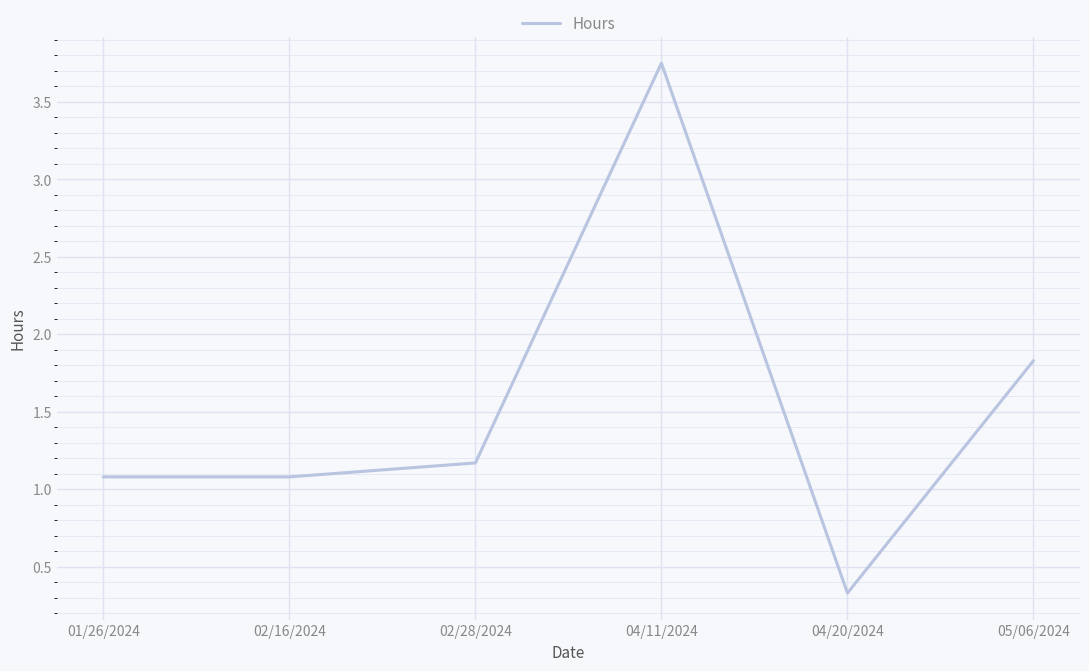

What is the difference between the maximum and second lowest values?

2.7